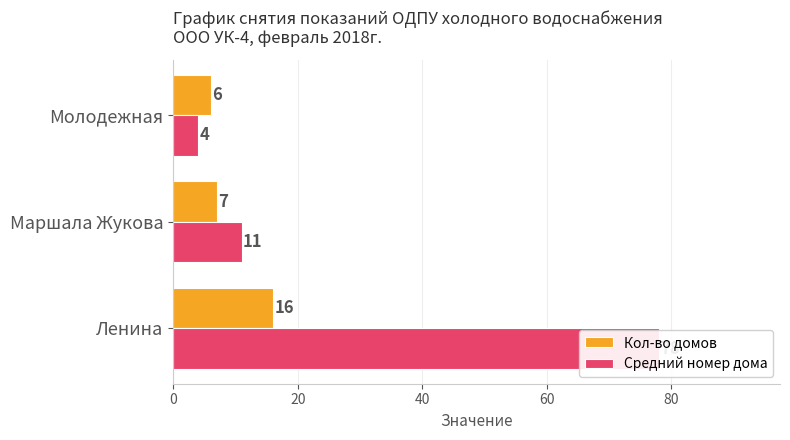

What is the value of the Кол-во домов bar at the 2nd from the left?

7